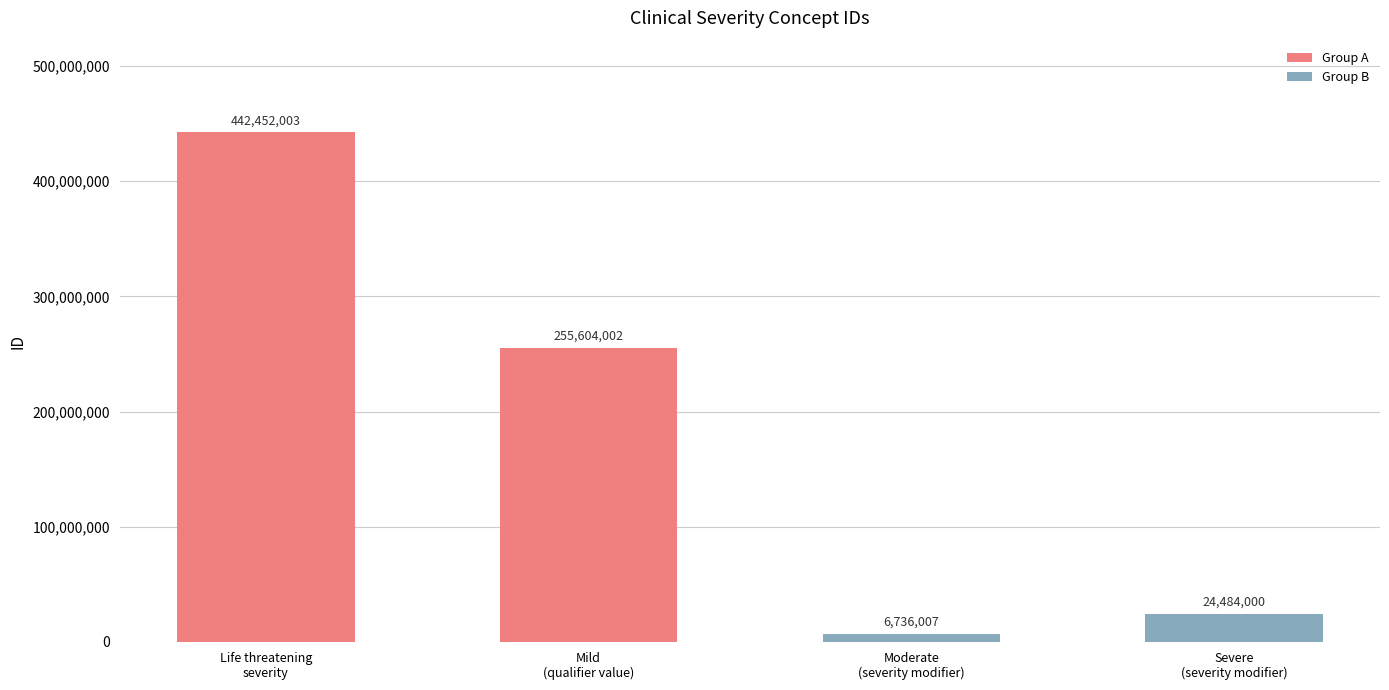

What is the ratio of the value at Moderate
(severity modifier) to the value at Severe
(severity modifier)?

0.3